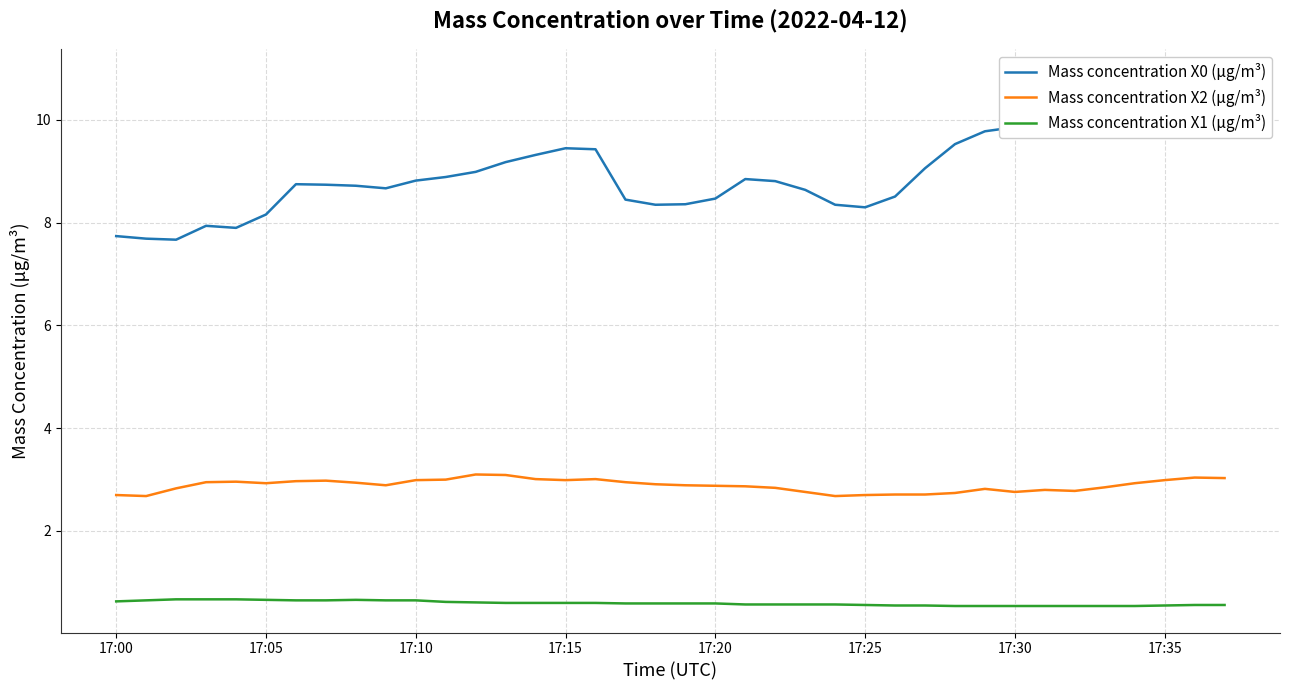

Which series has the largest total across all categories?

Mass concentration X0 (μg/m³)